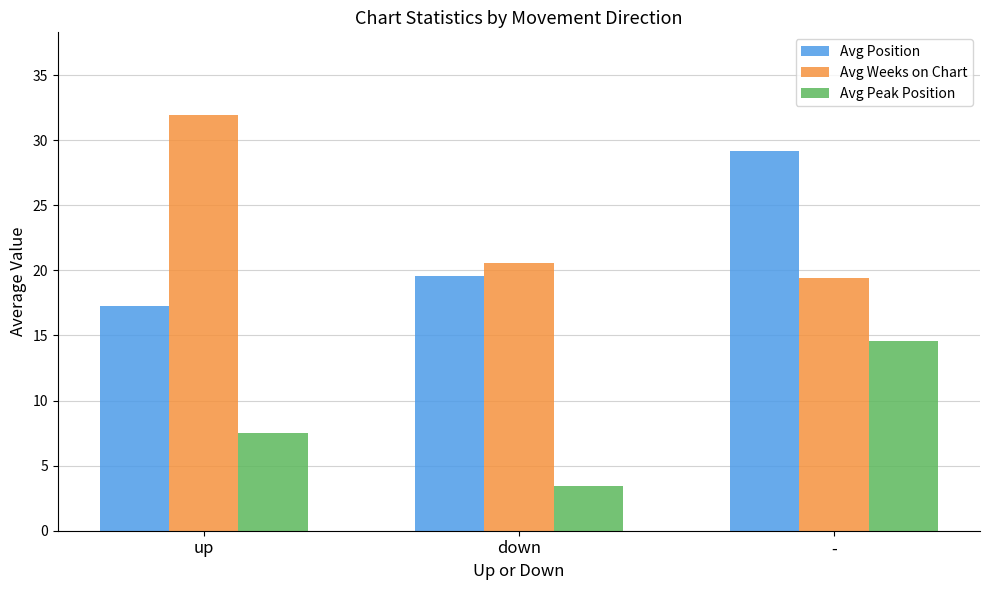

What is the difference between the Avg Position values at down and -?

9.6